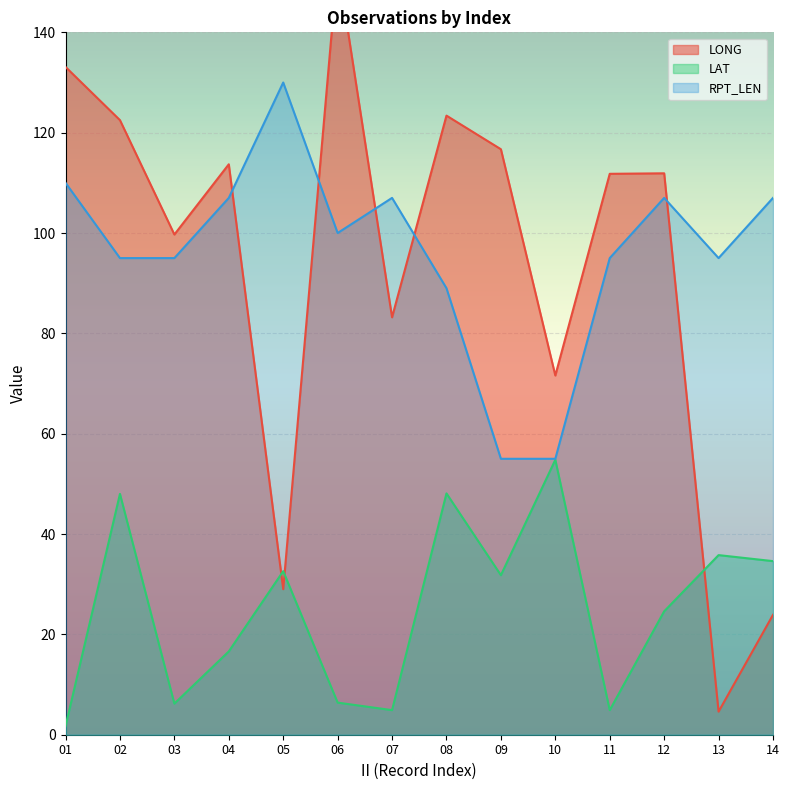

At which category does LAT reach its first local valley?

03